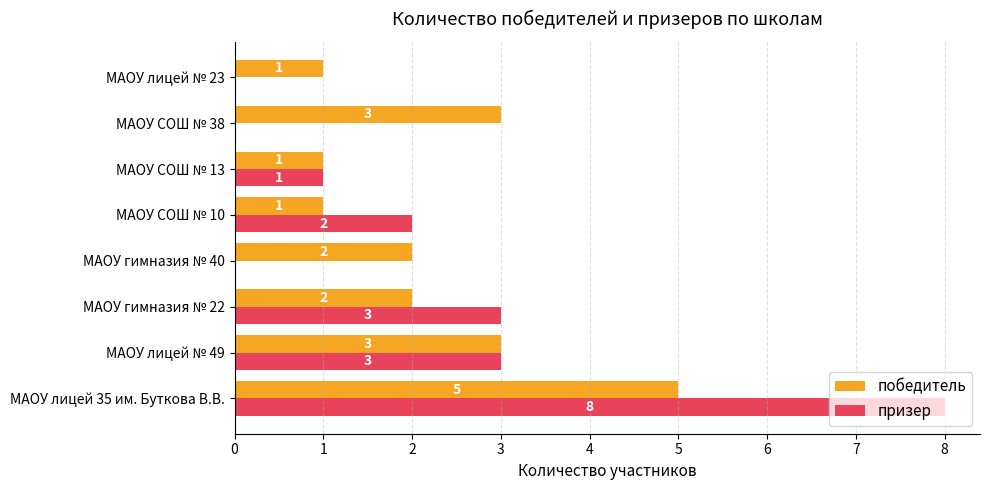

How many призер values are between 0 and 3?

7